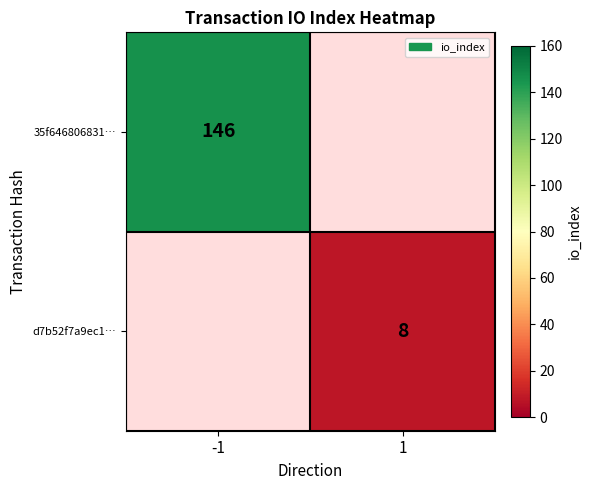

Is it true that 35f646806831… equals 226 at -1?

False